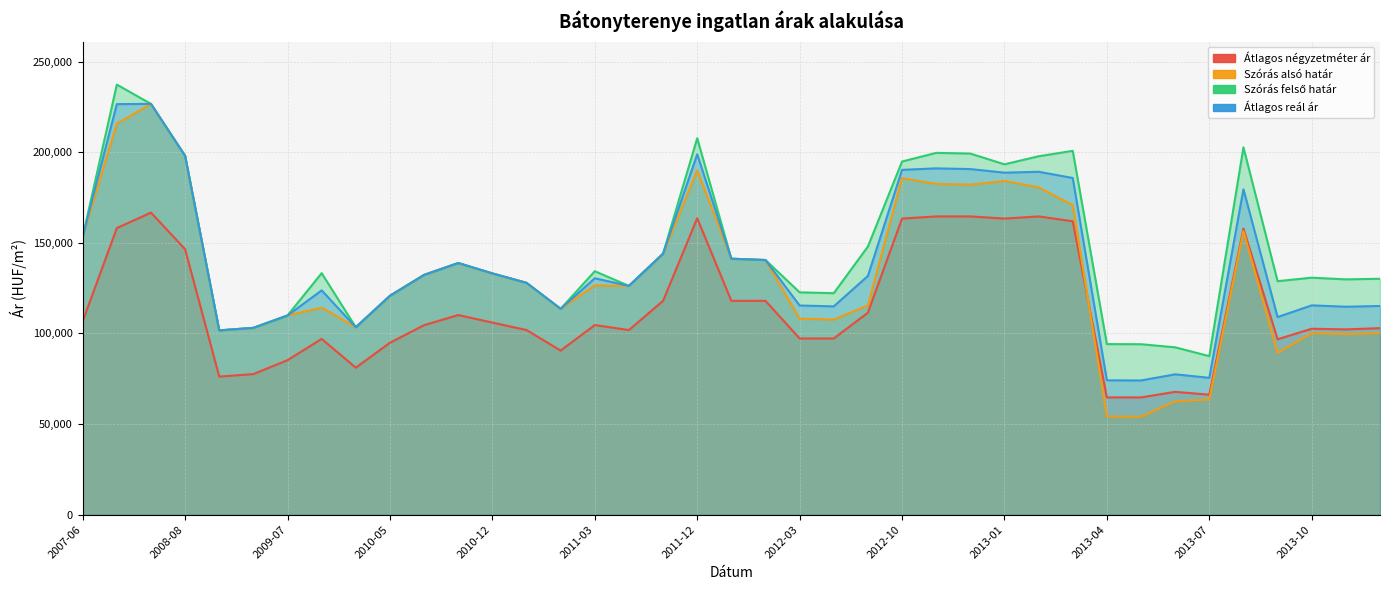

Which series has the largest total across all categories?

Szórás felső határ